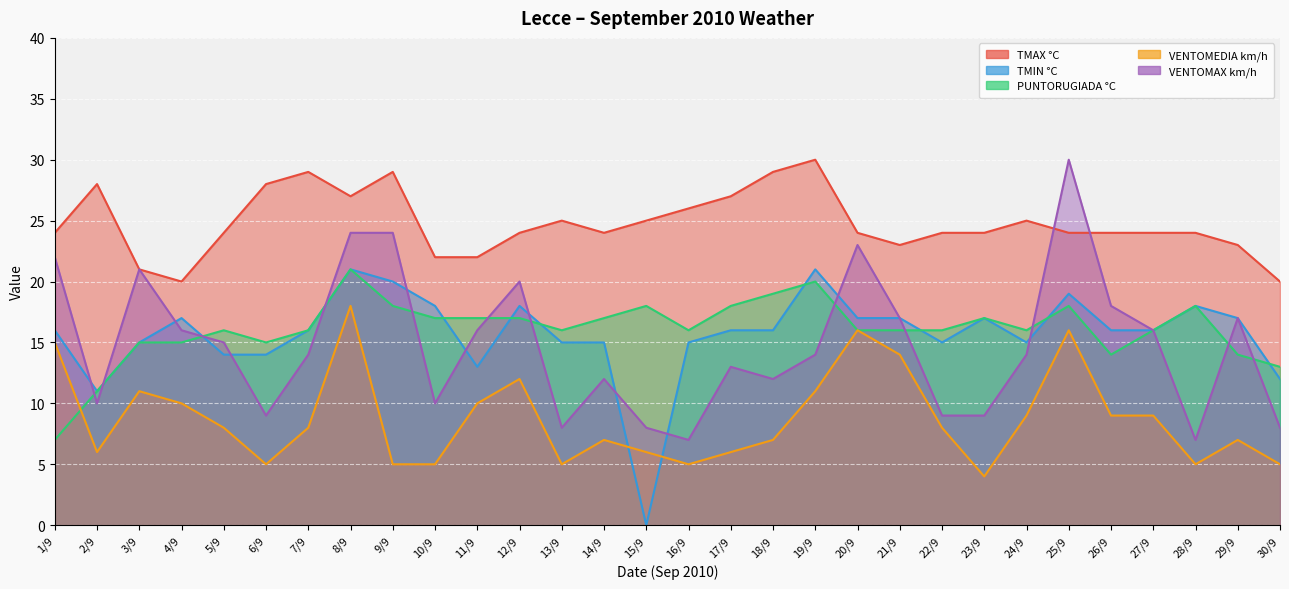

What is the value of the TMAX °C point at the 16th from the left?

26